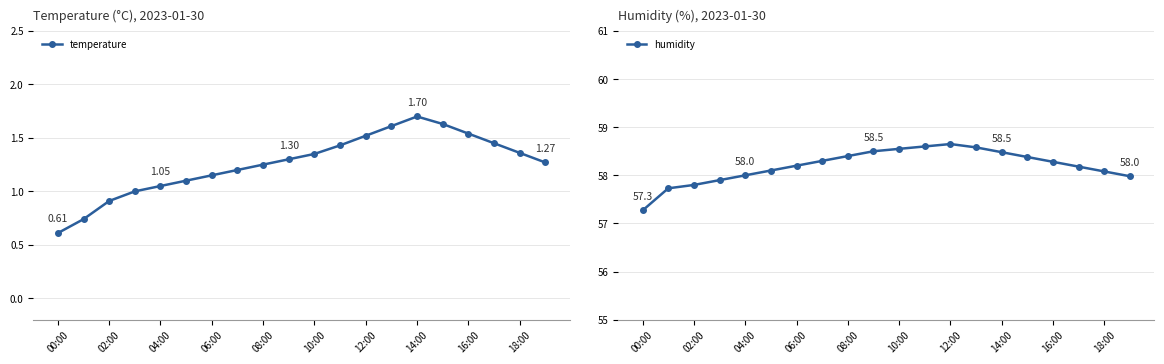

What is the sum of the humidity values at 16:00 and 02:00?

116.1